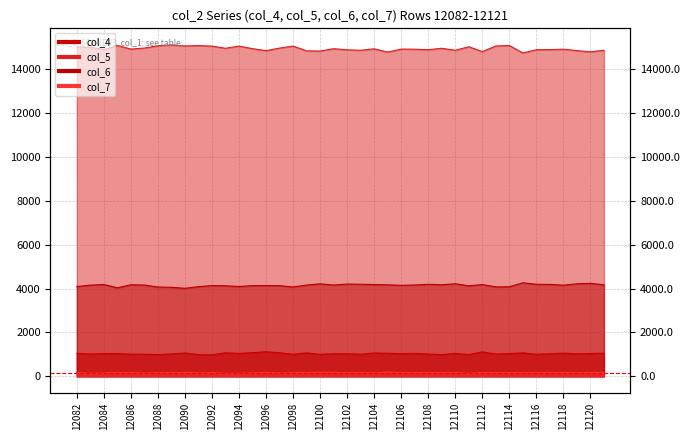

Is the value of col_6_line at 27 greater than the value of col_4_line at 12112?

Yes